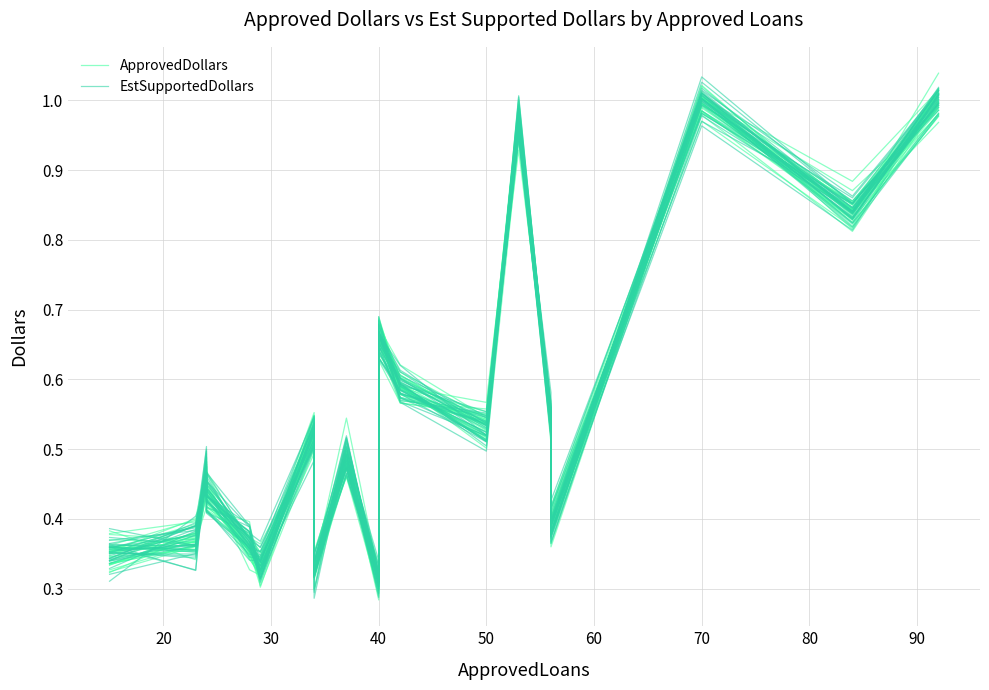

Rank the series at 80 from highest to lowest value.

ApprovedDollars, EstSupportedDollars